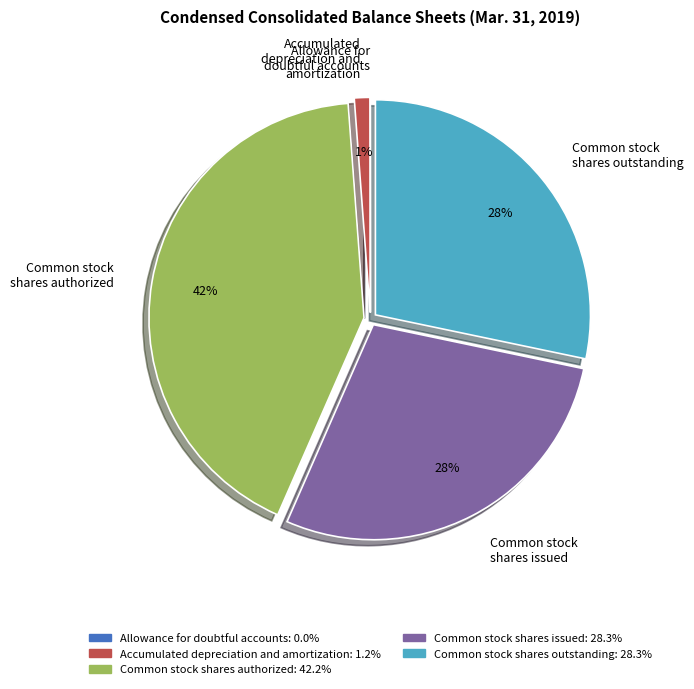

To the nearest percent, what is the average slice percentage?

20%